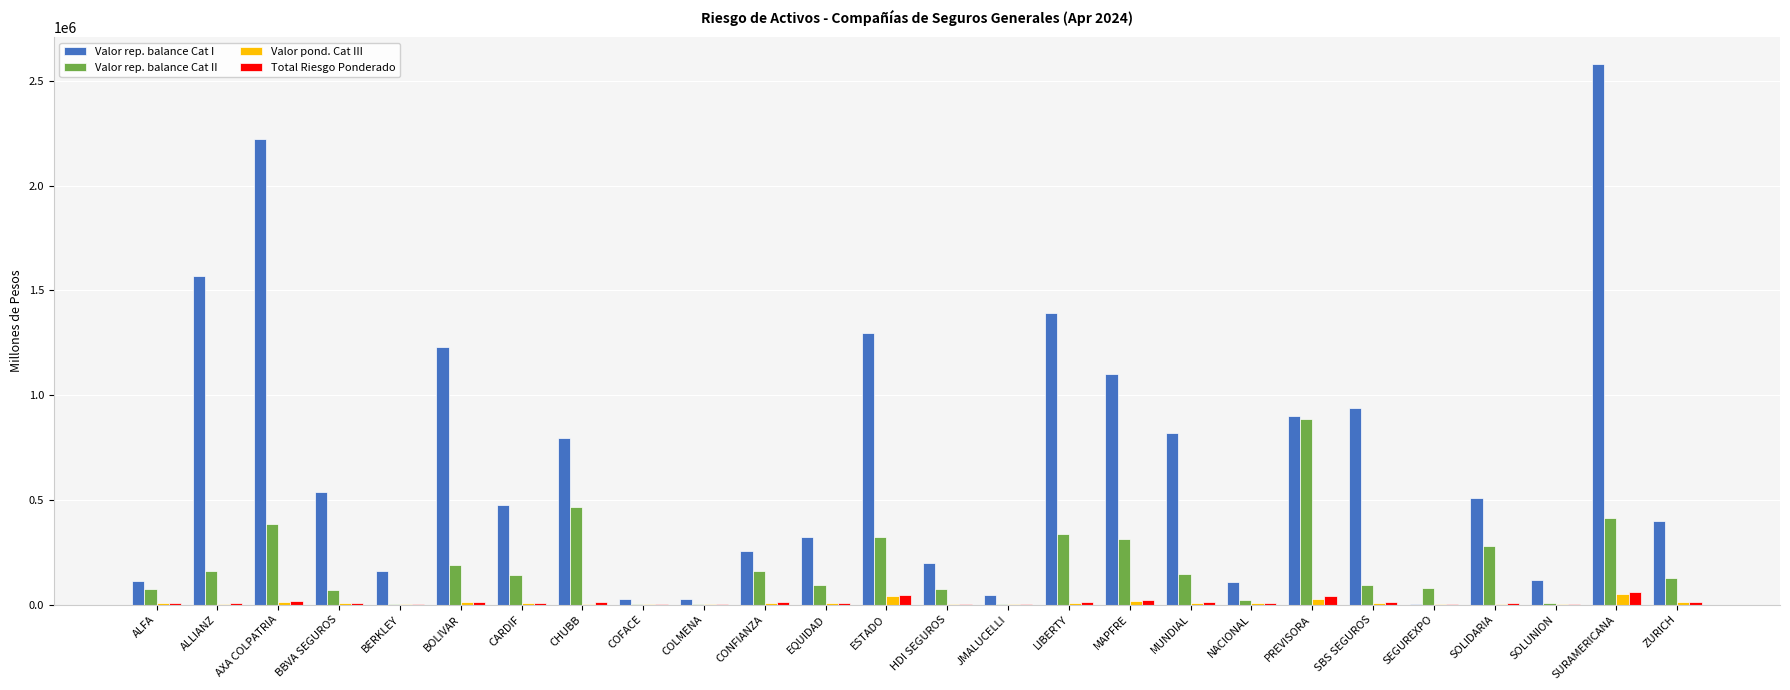

At which category does the chart reach its peak across all series?

SURAMERICANA